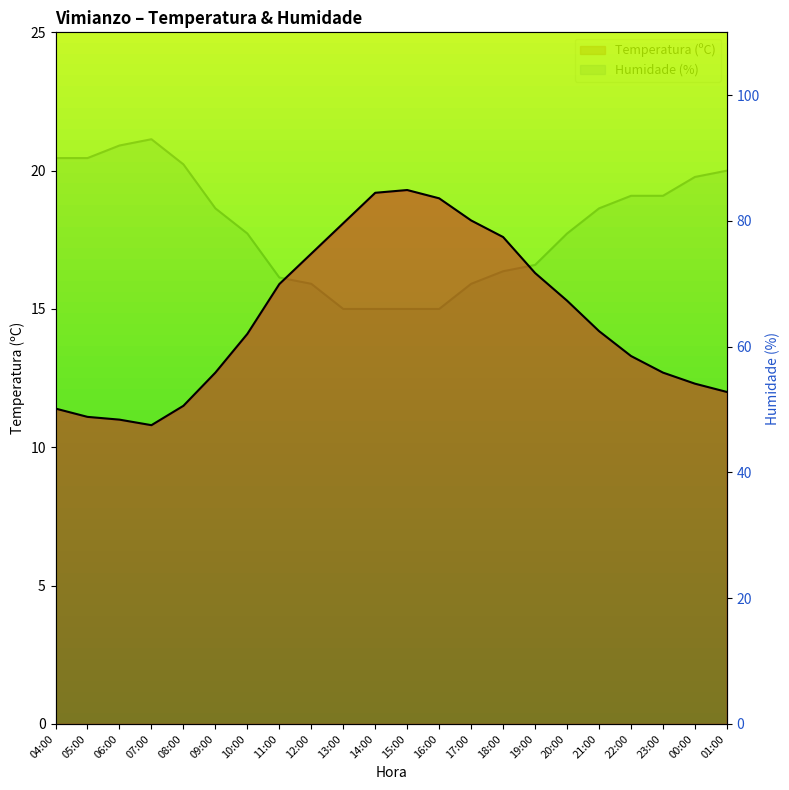

In Humidade (%), how many points are higher than both neighbors (excluding endpoints)?

1